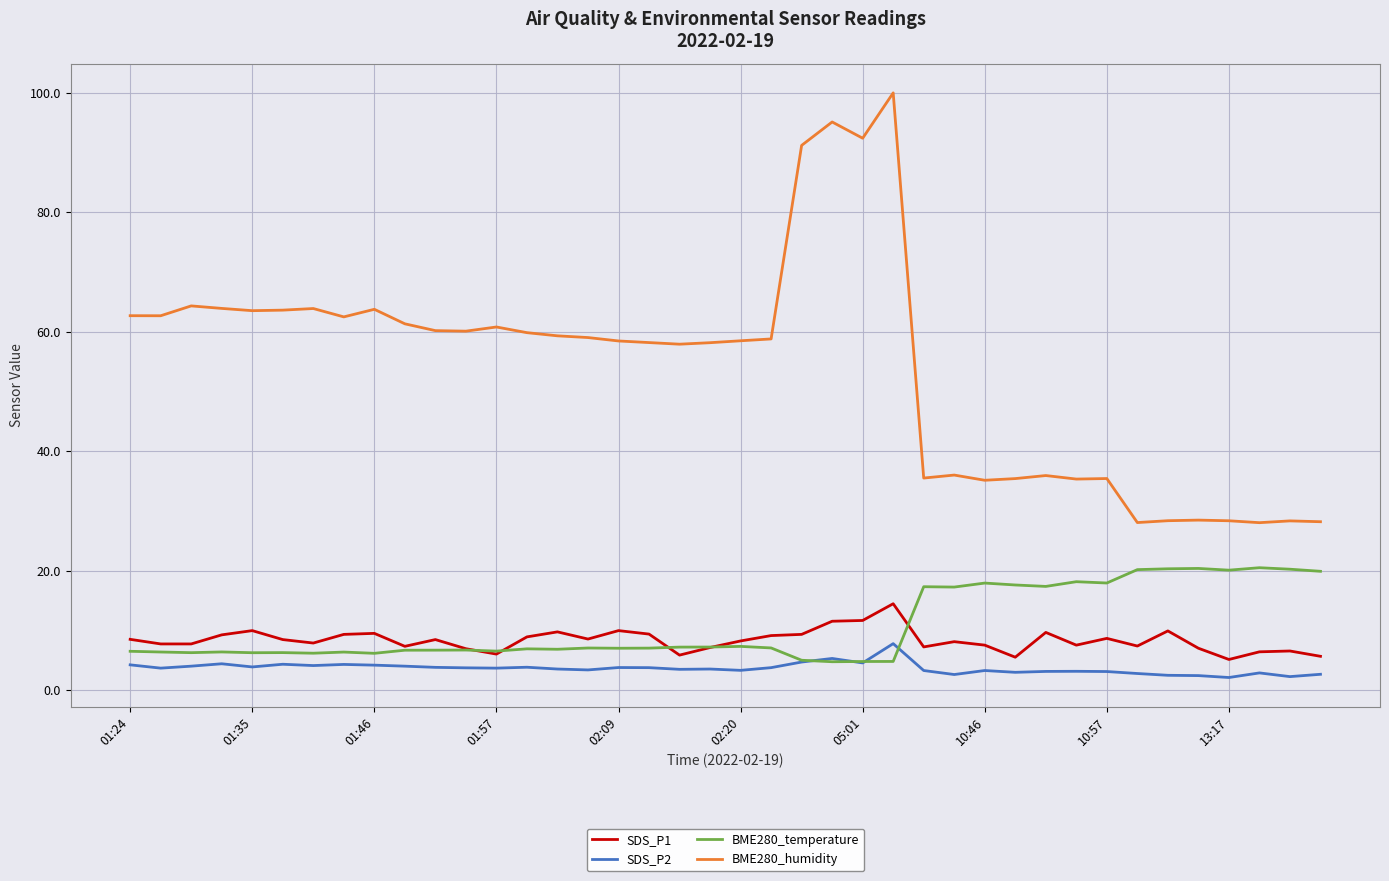

What is the sum of all SDS_P2 values?

147.0